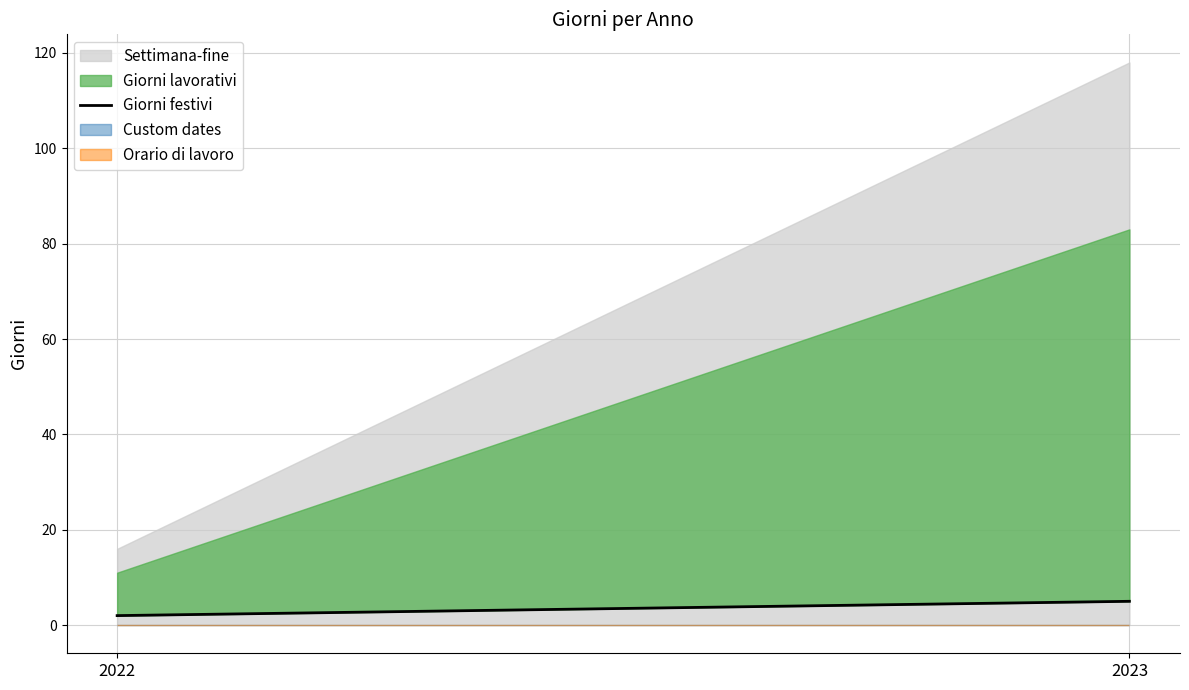

What is the ratio of the value at 2022 to the value at 2023?

0.4